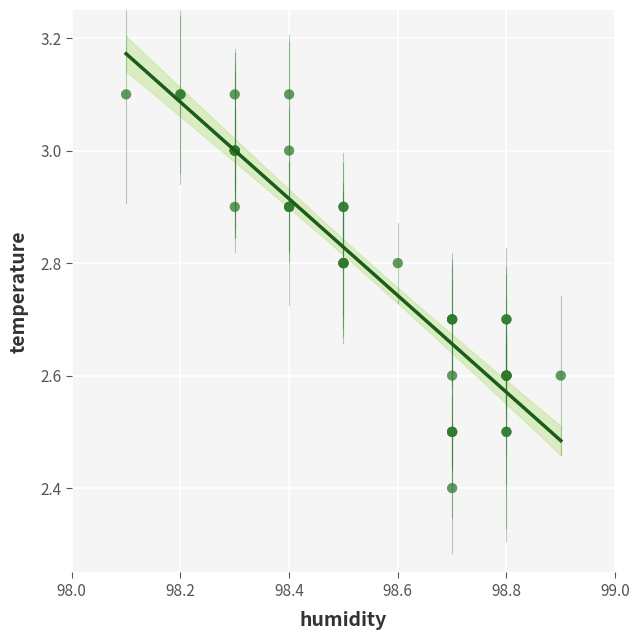

What Y value in the scatter plot is closest to 2?

2.4